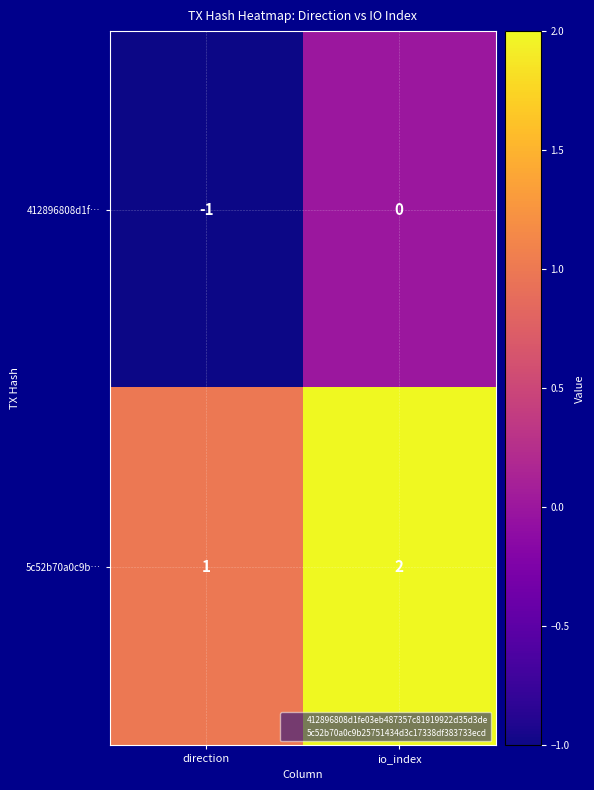

How many values in 412896808d1f… are below zero?

1